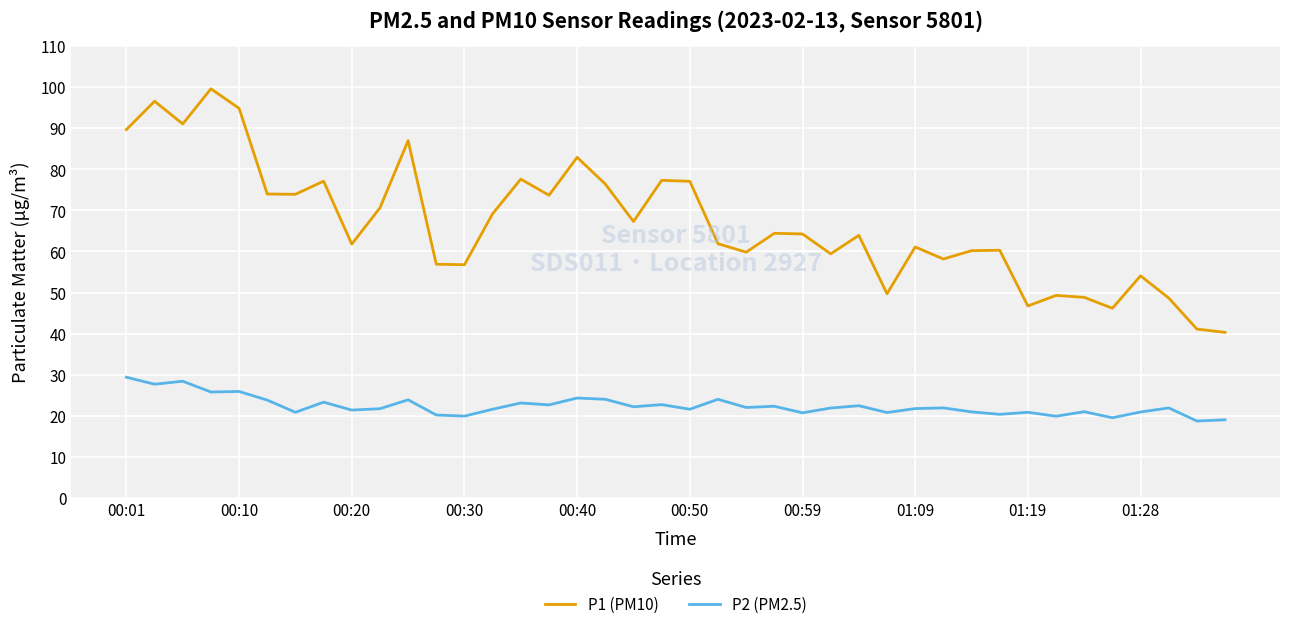

What is the maximum value shown in the chart?

99.6